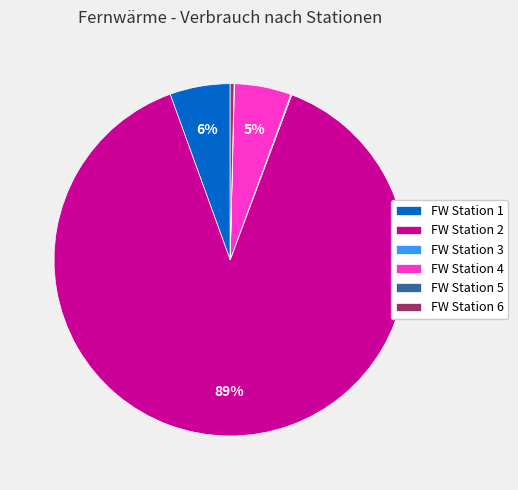

To the nearest percent, what is the combined percentage of FW Station 1 and FW Station 4?

11%